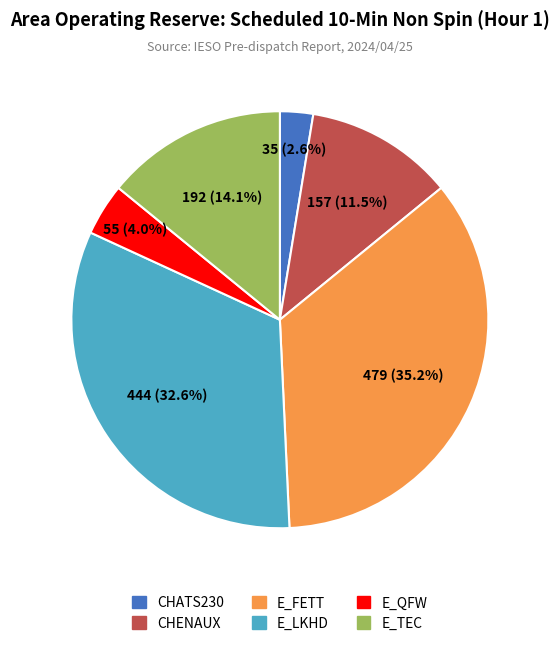

To the nearest percent, what is the combined percentage of CHATS230 and E_QFW?

7%